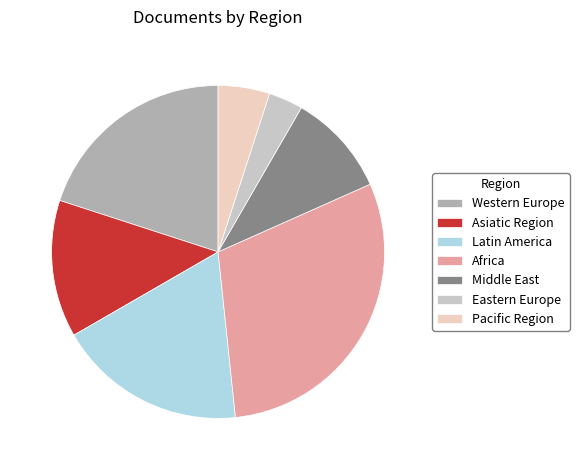

How many segments does this pie chart have?

7